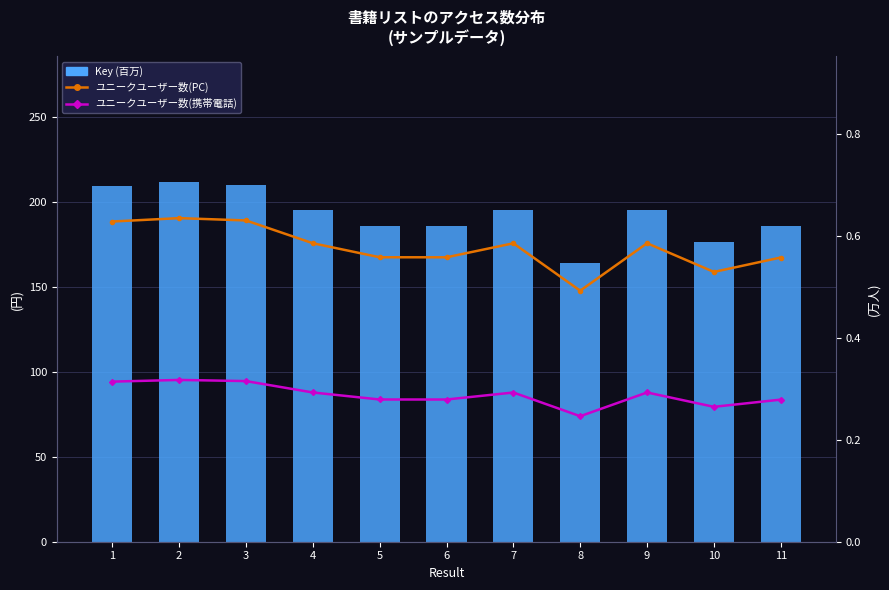

Between 4 and 11, which series saw the biggest shift?

Key (百万)